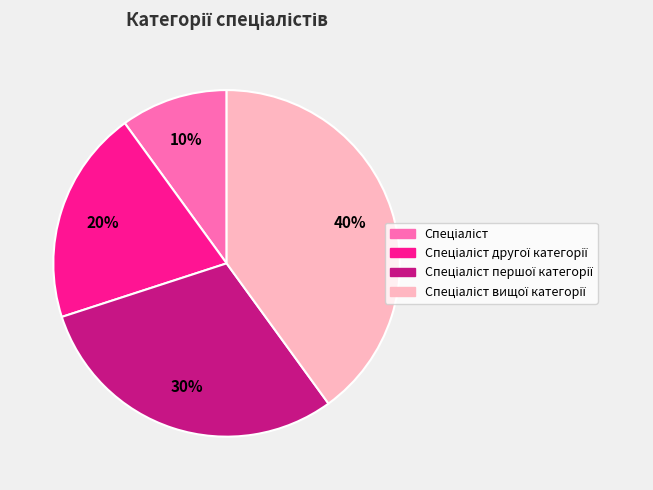

To the nearest percent, what is the difference between the largest and smallest slice percentages?

30%